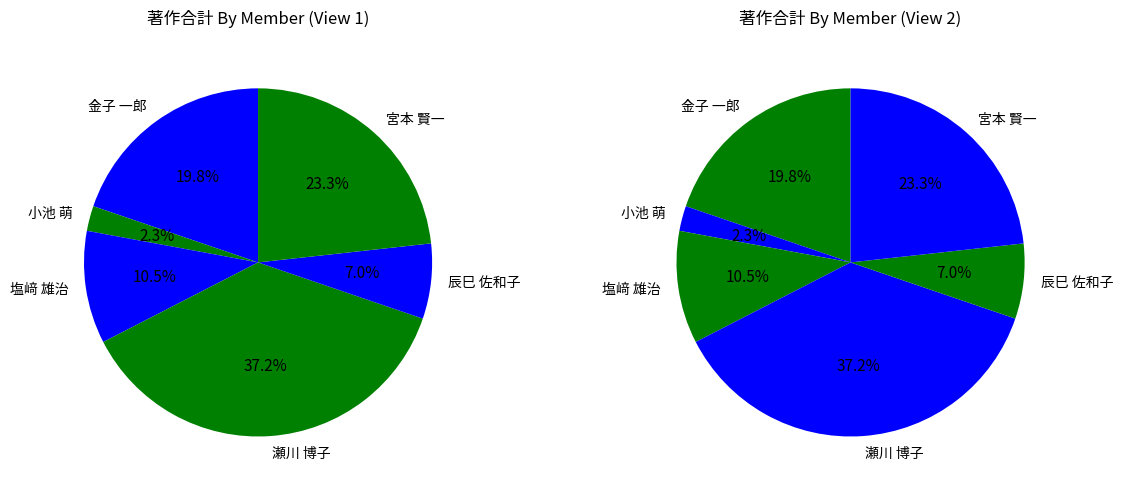

To the nearest percent, what is the average slice percentage?

17%